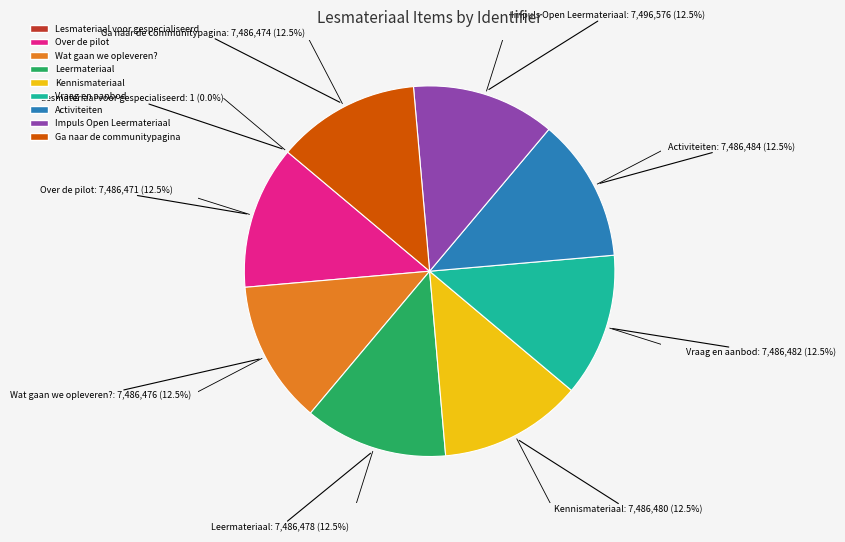

Is there a majority slice in this chart?

No